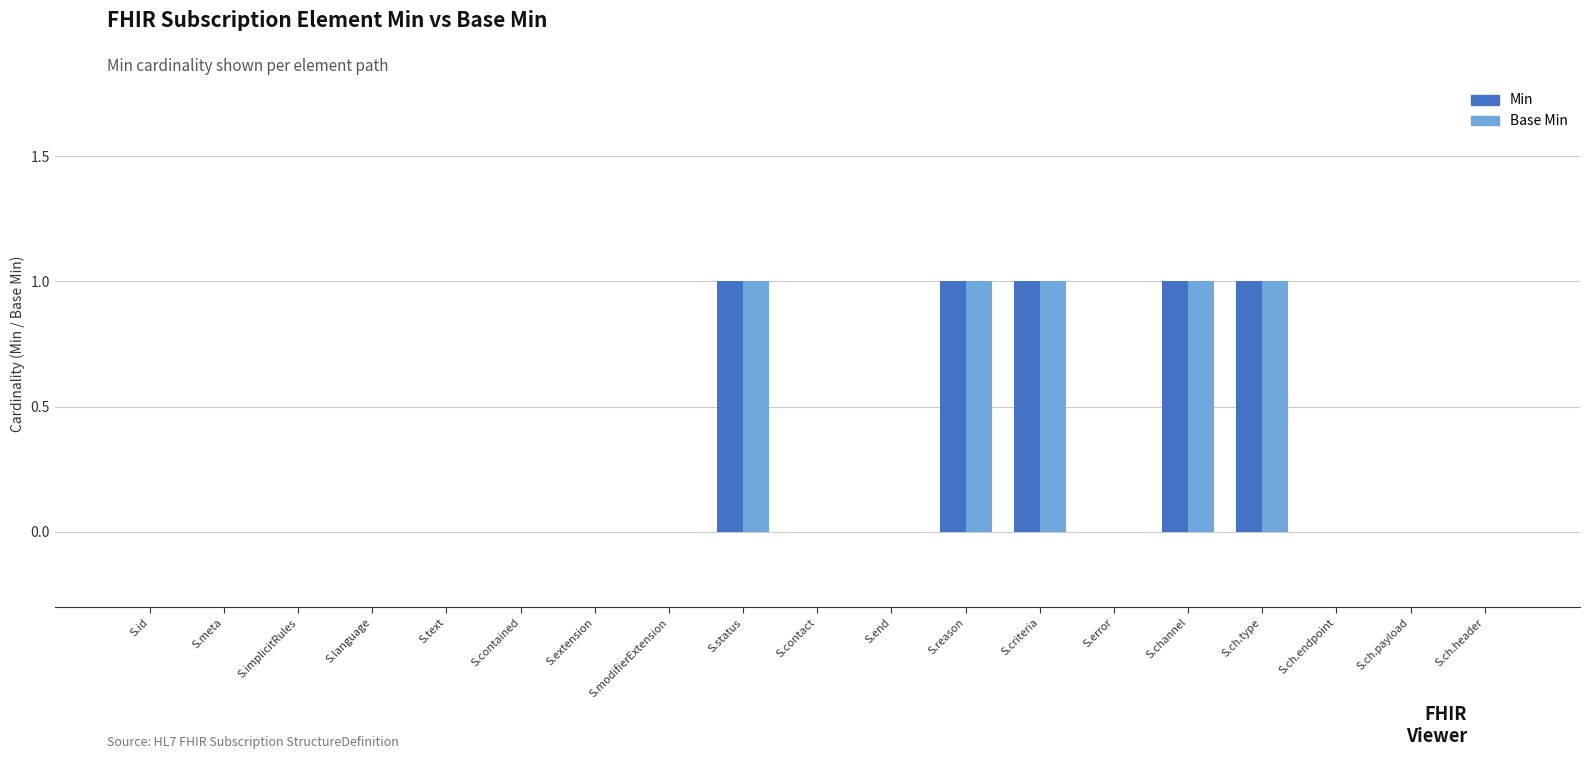

The Min series shows 1 at S.channel. True or false?

True